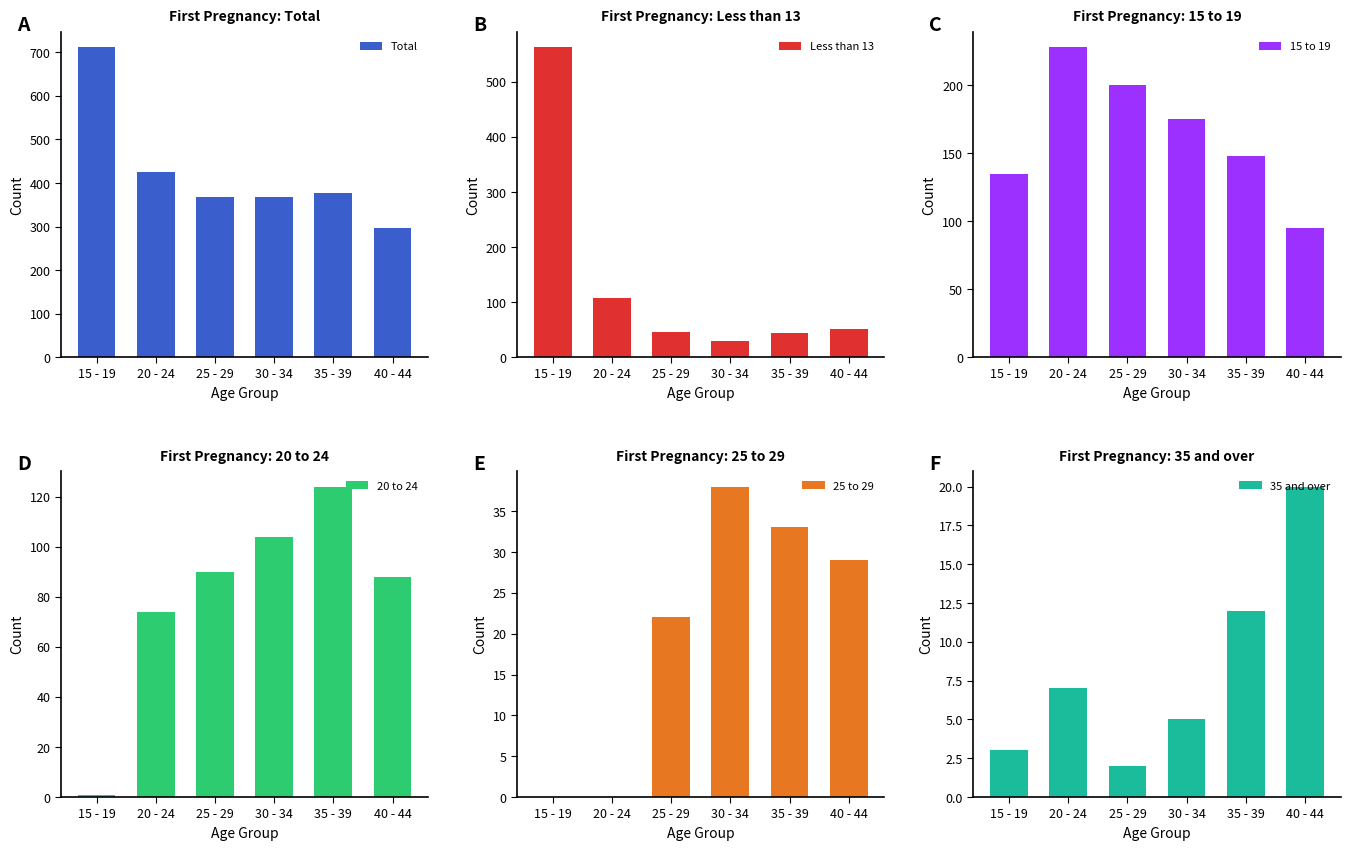

What is the difference between the maximum and minimum values in the 35 and over series?

18